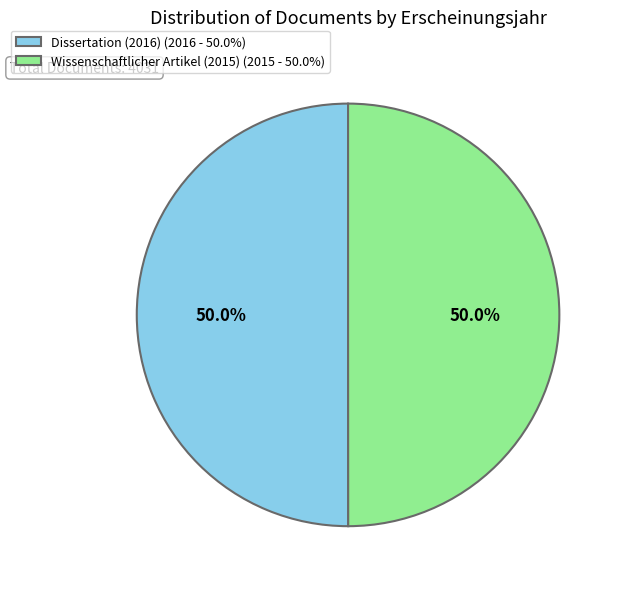

Approximately how many times larger is the value at Wissenschaftlicher Artikel (2015) (2015 - 50.0%) compared to Dissertation (2016) (2016 - 50.0%)?

1.0